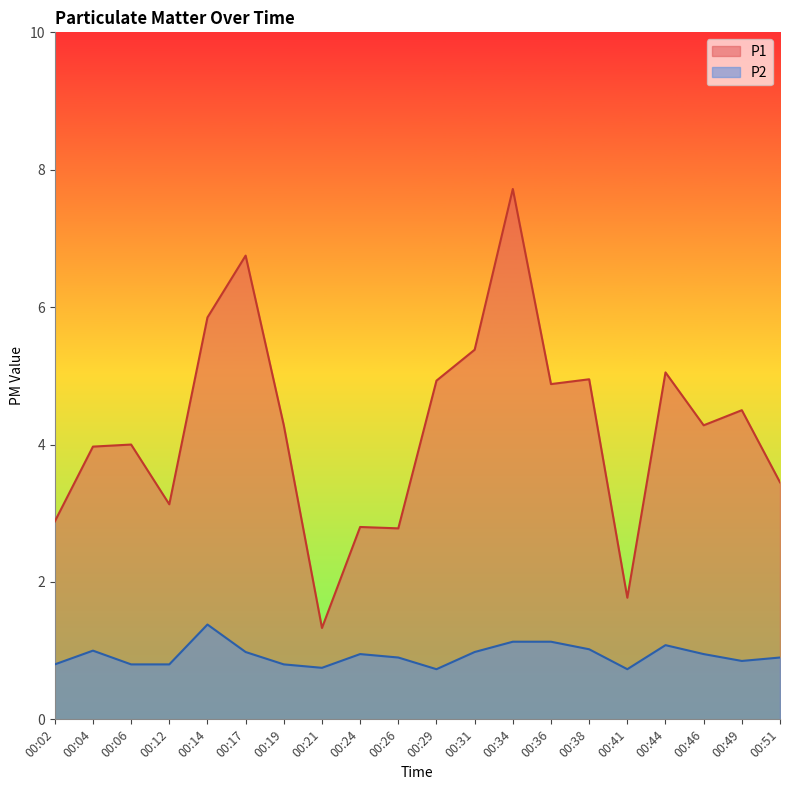

Where is P2 nearest to the value 1?

00:04